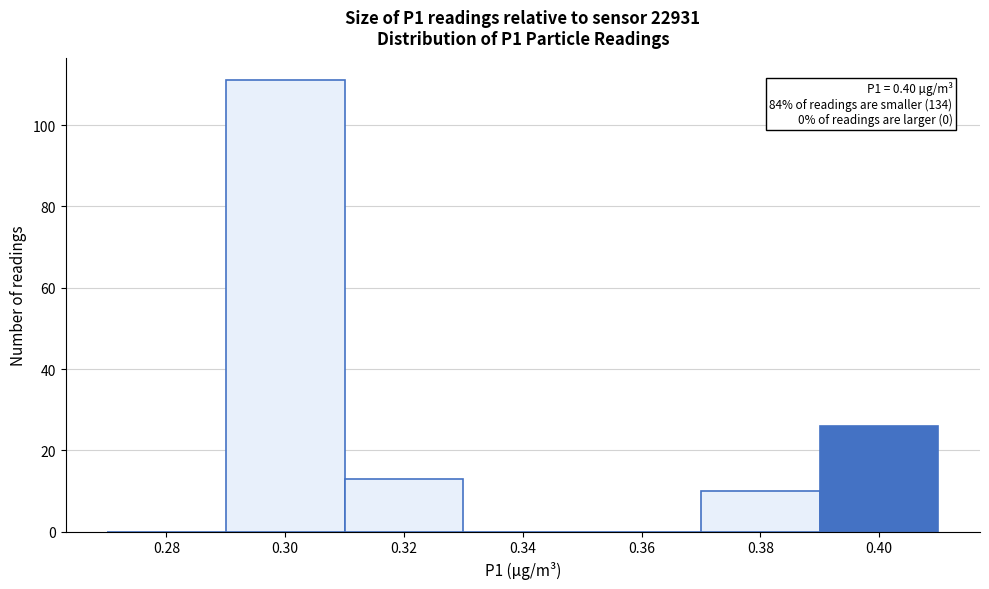

Reading left to right, what are all the values shown in this chart?

0.28=0	0.30=111	0.32=13	0.34=0	0.36=0	0.38=10	0.40=26